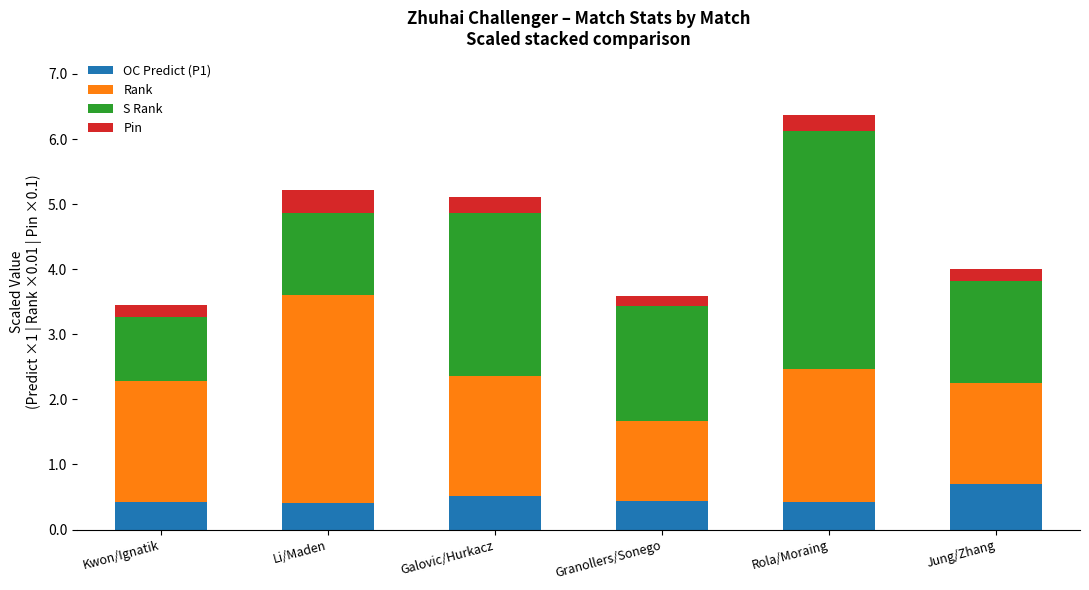

What is the sum of all OC Predict (P1) values?

2.9